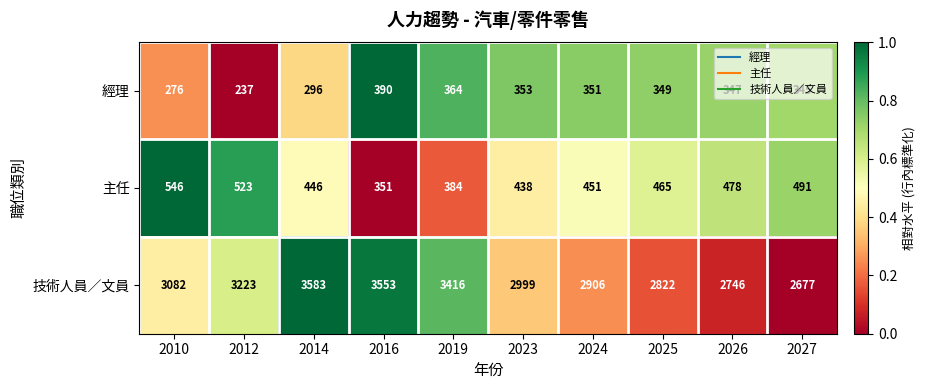

Which series has the largest total across all categories?

技術人員／文員